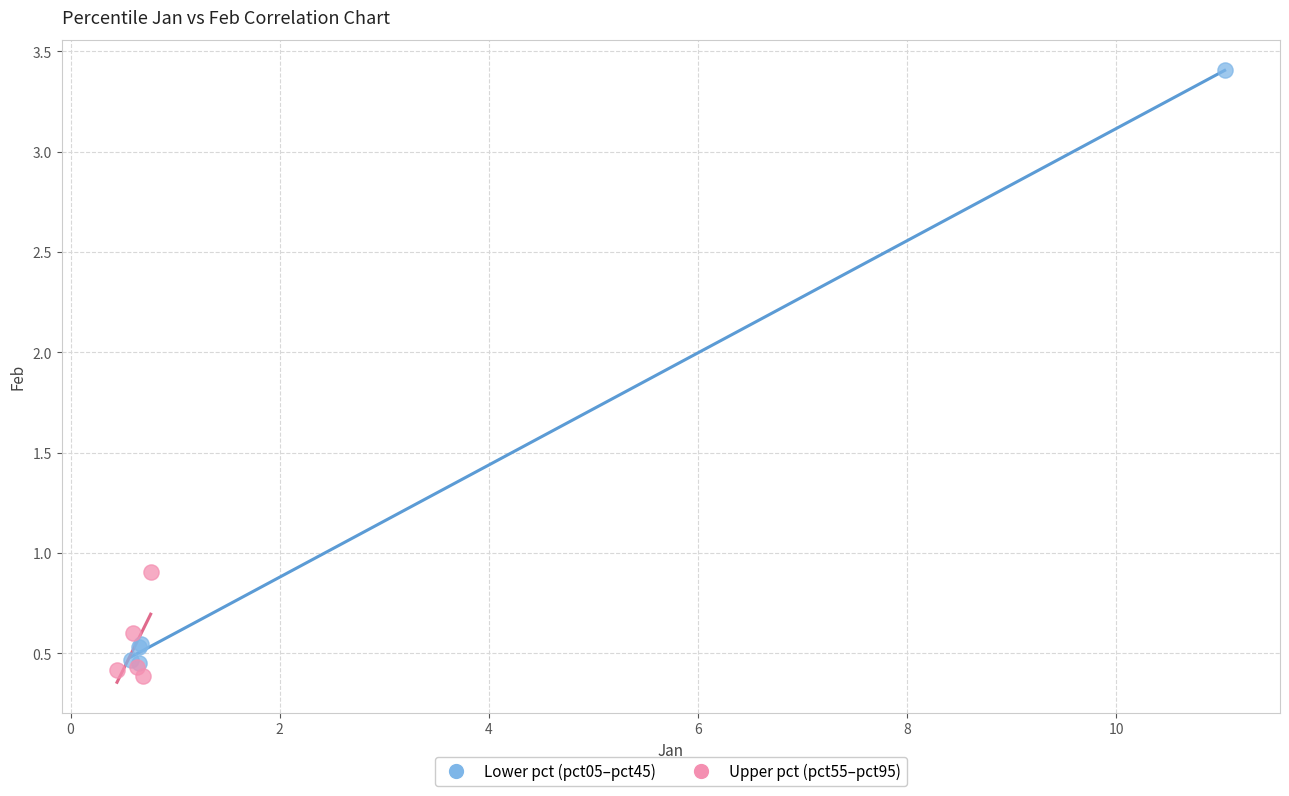

What are all the series names shown in the legend?

Lower pct (pct05–pct45), Upper pct (pct55–pct95)